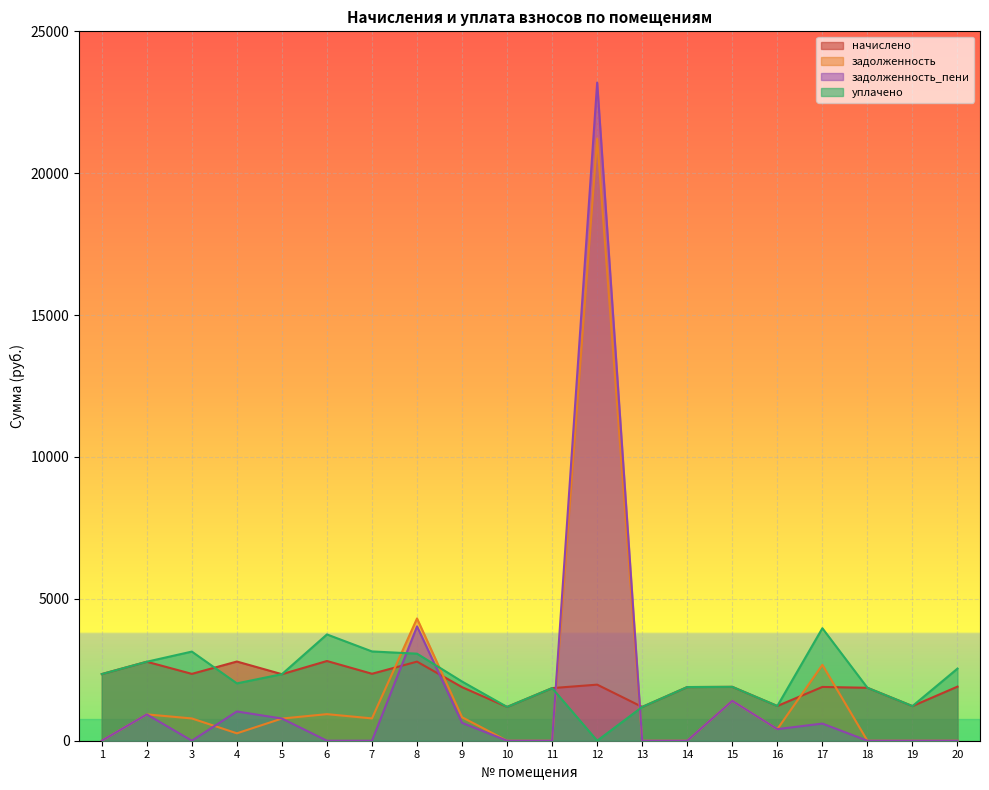

Reading right to left, what are all the values shown in this chart?

начислено: 20=1906.2	19=1220.4	18=1865.6	17=1895.1	16=1224.1	15=1898.8	14=1891.4	13=1190.9	12=1976.2	11=1854.6	10=1190.9	9=1887.8	8=2787.4	7=2359.7	6=2809.5	5=2344.9	4=2791.1	3=2356.0	2=2783.7	1=2348.6
задолженность: 20=0.0	19=0.0	18=0.0	17=2673.6	16=408.1	15=1405.4	14=0.0	13=0.0	12=21218.4	11=0.0	10=0.0	9=827.3	8=4309.4	7=786.6	6=936.5	5=781.6	4=260.9	3=785.3	2=927.9	1=0.0
задолженность_пени: 20=0.0	19=0.0	18=0.0	17=604.4	16=408.1	15=1405.4	14=0.0	13=0.0	12=23194.6	11=0.0	10=0.0	9=629.2	8=4029.1	7=0.0	6=0.0	5=781.6	4=1031.0	3=0.0	2=927.9	1=0.0
уплачено: 20=2541.6	19=1220.4	18=1865.6	17=3964.4	16=1224.1	15=1898.8	14=1891.4	13=1190.9	12=0.0	11=1854.6	10=1190.9	9=2085.8	8=3067.7	7=3146.2	6=3746.0	5=2344.9	4=2021.0	3=3141.3	2=2783.7	1=2348.6